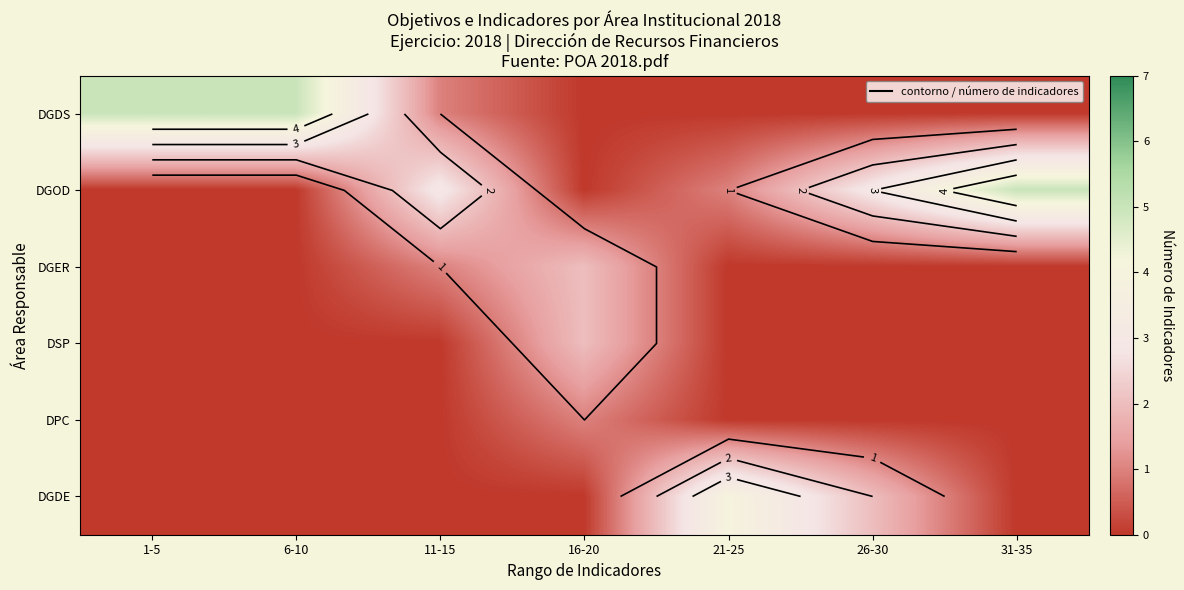

At how many categories does at least one series exceed 1?

7